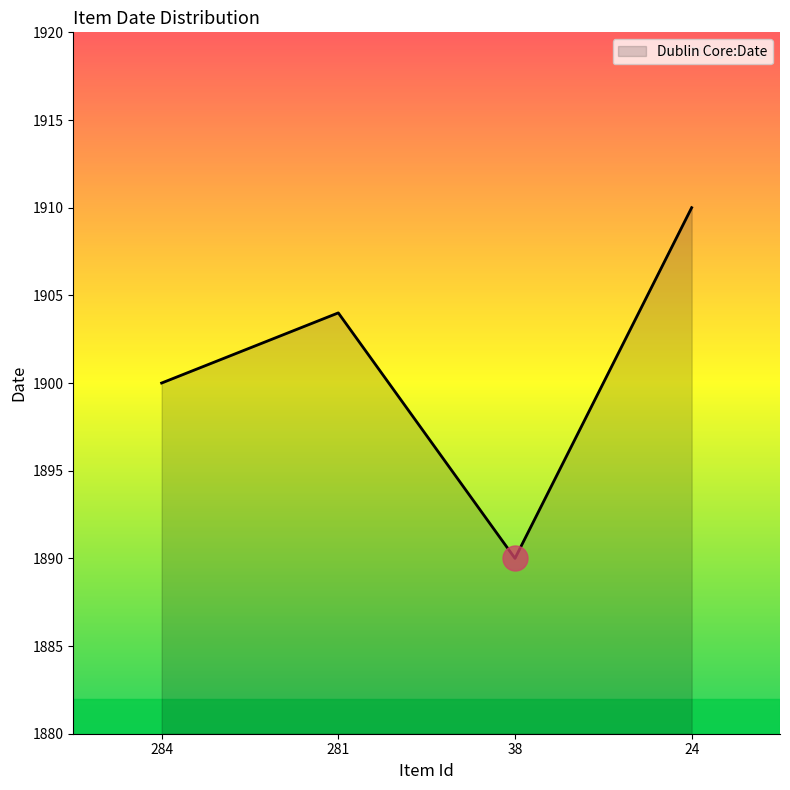

Reading right to left, list all the values displayed in this chart.

24=1910	38=1890	281=1904	284=1900